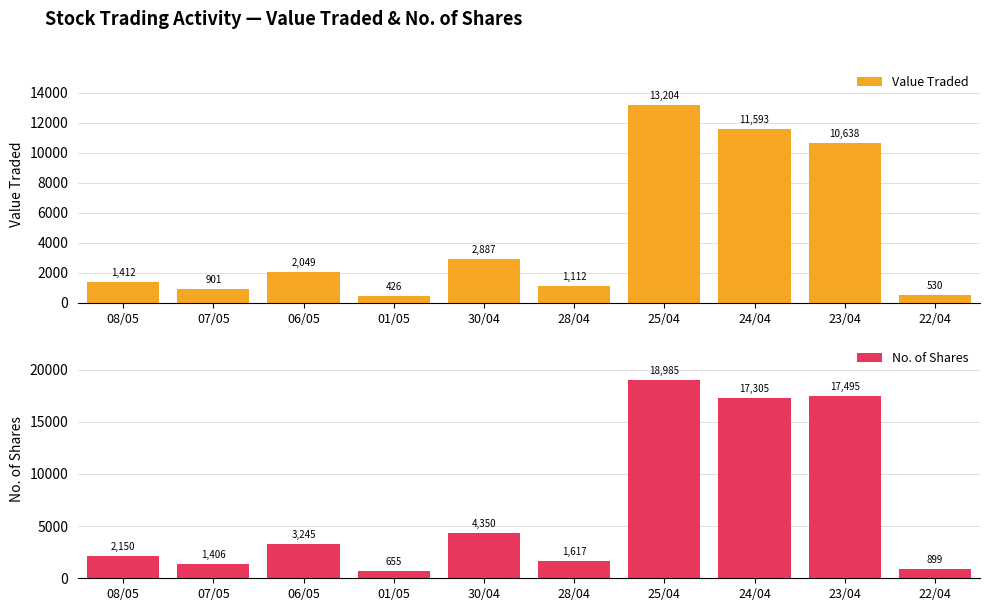

Which label corresponds to the largest value in the chart?

25/04